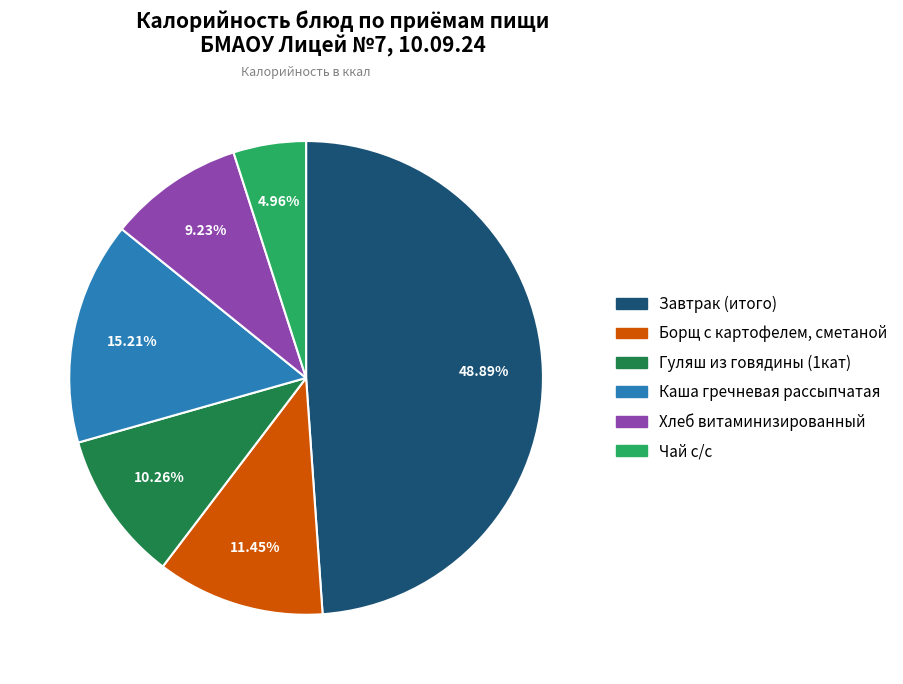

True or false: Гуляш из говядины (1кат) accounts for 10% of the total.

True